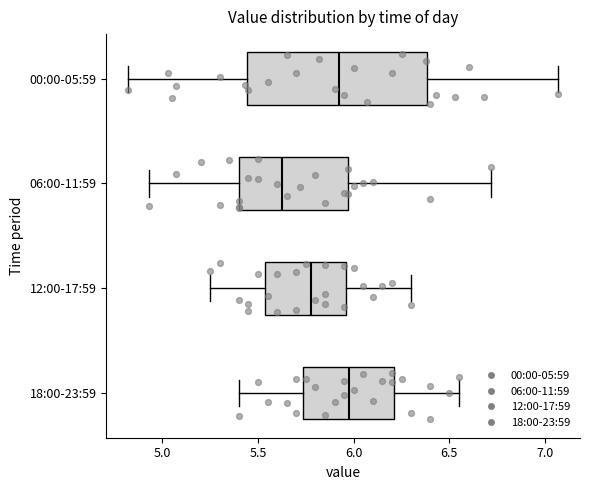

Which box has the furthest to the left median line?

06:00-11:59